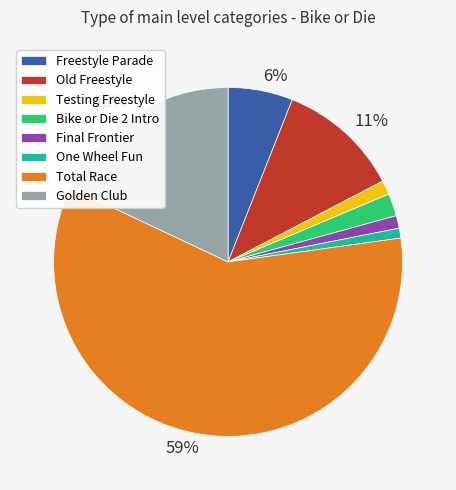

To the nearest percent, what is the average slice percentage?

12%